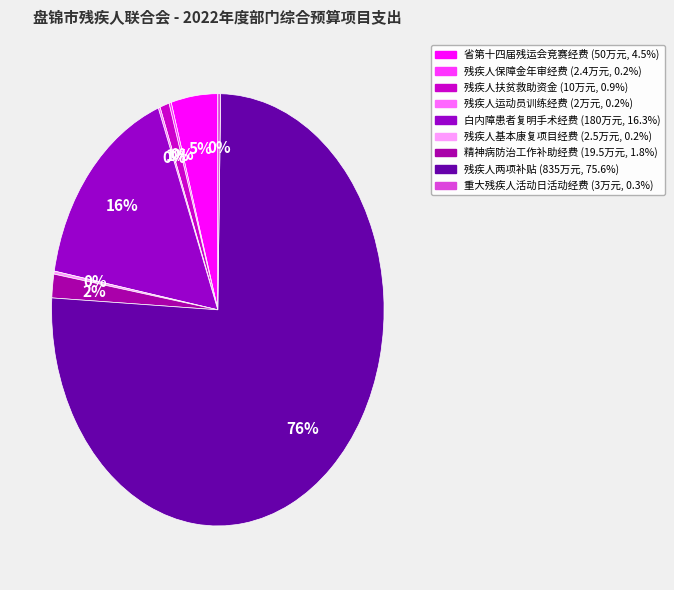

Rank the categories by value from lowest to highest.

残疾人运动员训练经费, 残疾人保障金年审经费, 残疾人基本康复项目经费, 重大残疾人活动日活动经费, 残疾人扶贫救助资金, 精神病防治工作补助经费, 省第十四届残运会竞赛经费, 白内障患者复明手术经费, 残疾人两项补贴